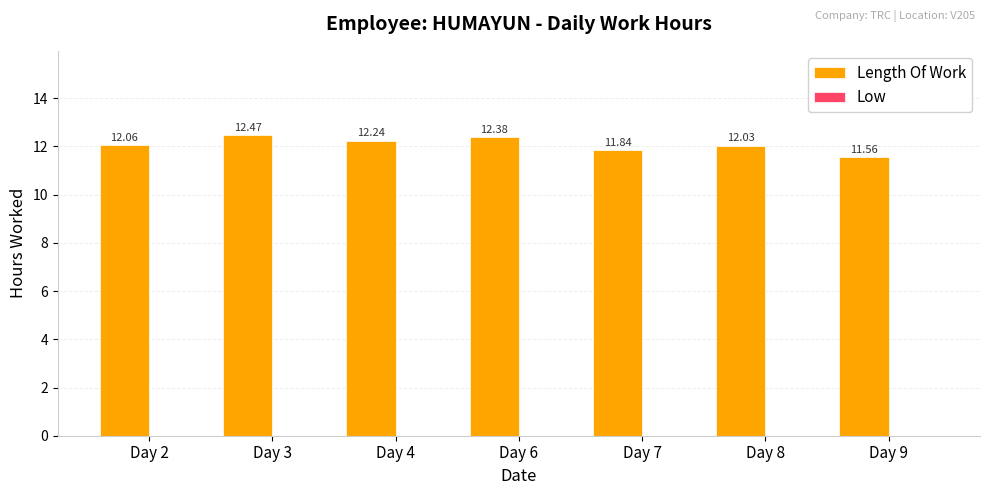

Approximately how many times larger is the value at Day 8 compared to Day 7?

1.0